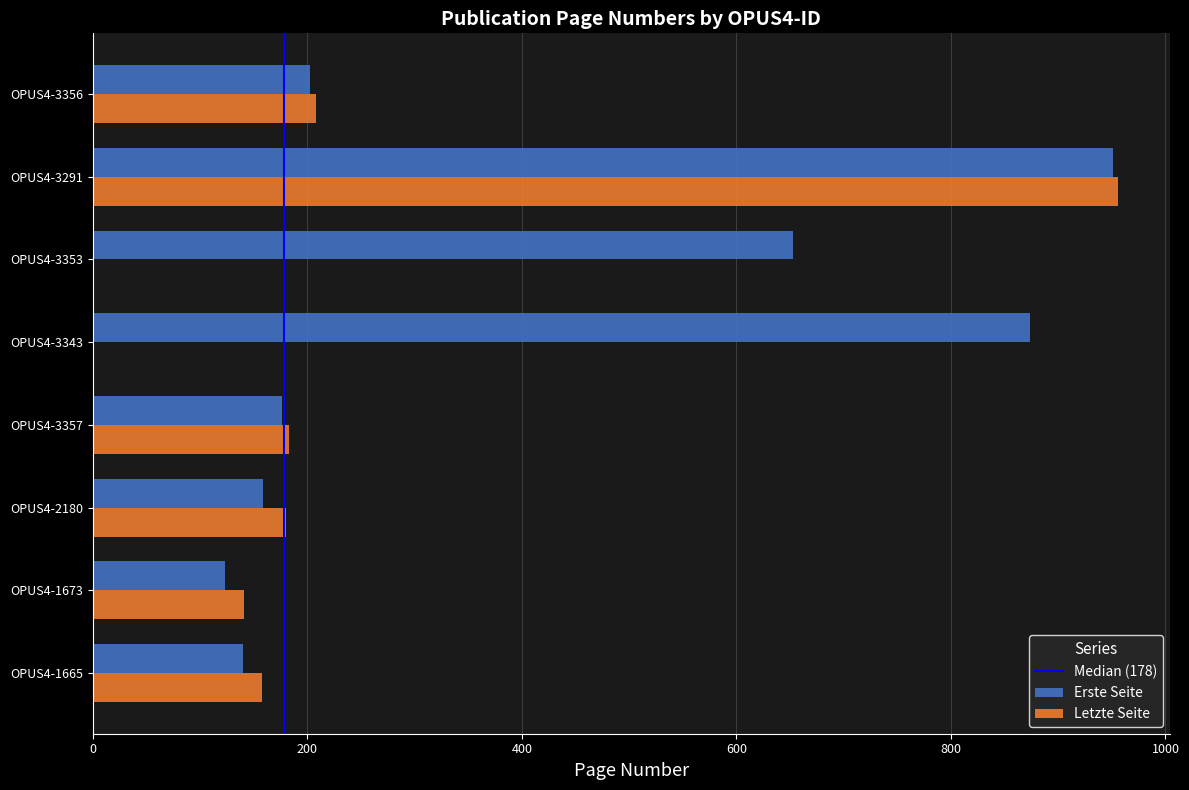

Where is Erste Seite nearest to the value 537?

OPUS4-3353